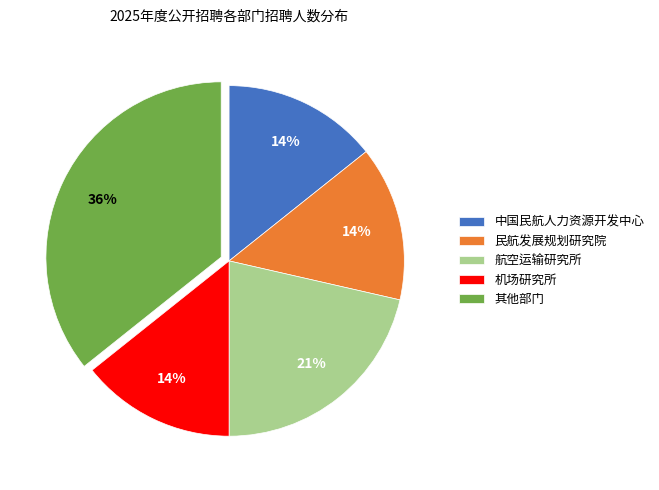

Which category has the biggest portion of the pie?

其他部门